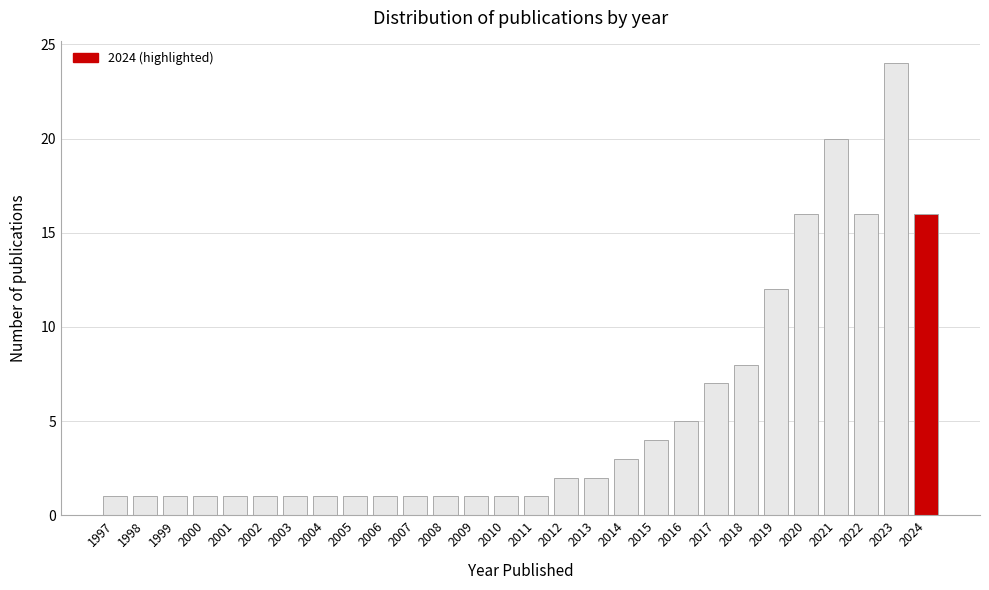

Reading left to right, list all the values displayed in this chart.

1997=1	1998=1	1999=1	2000=1	2001=1	2002=1	2003=1	2004=1	2005=1	2006=1	2007=1	2008=1	2009=1	2010=1	2011=1	2012=2	2013=2	2014=3	2015=4	2016=5	2017=7	2018=8	2019=12	2020=16	2021=20	2022=16	2023=24	2024=16